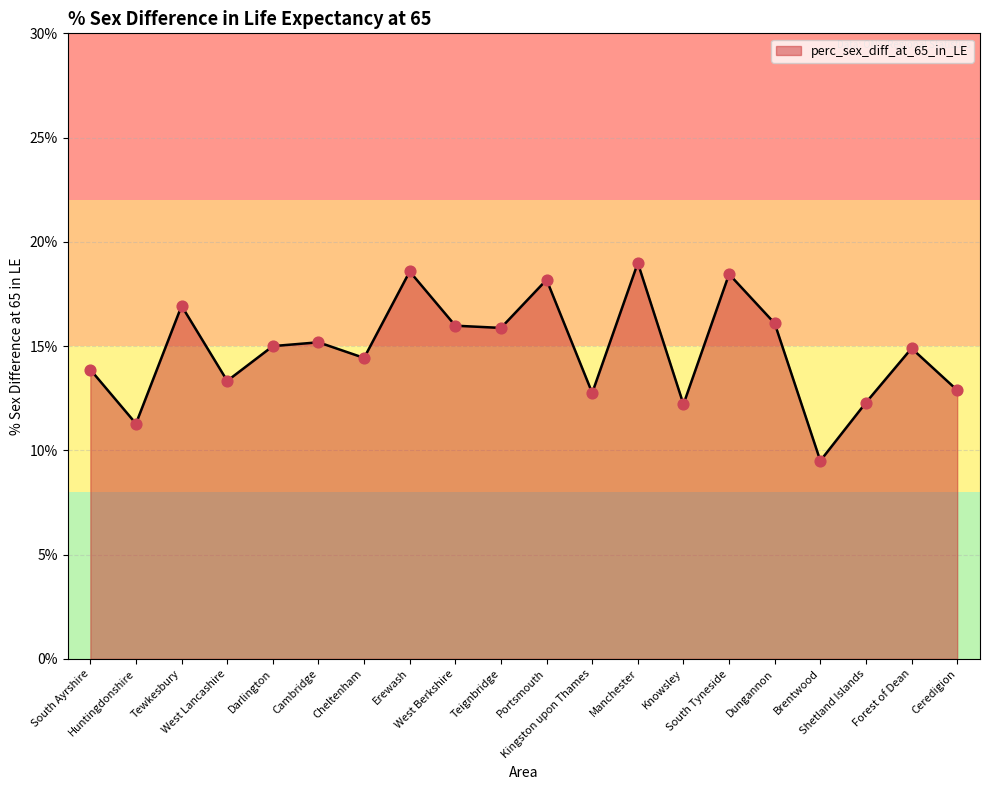

What is the ratio of the value at Kingston upon Thames to the value at Ceredigion?

1.0